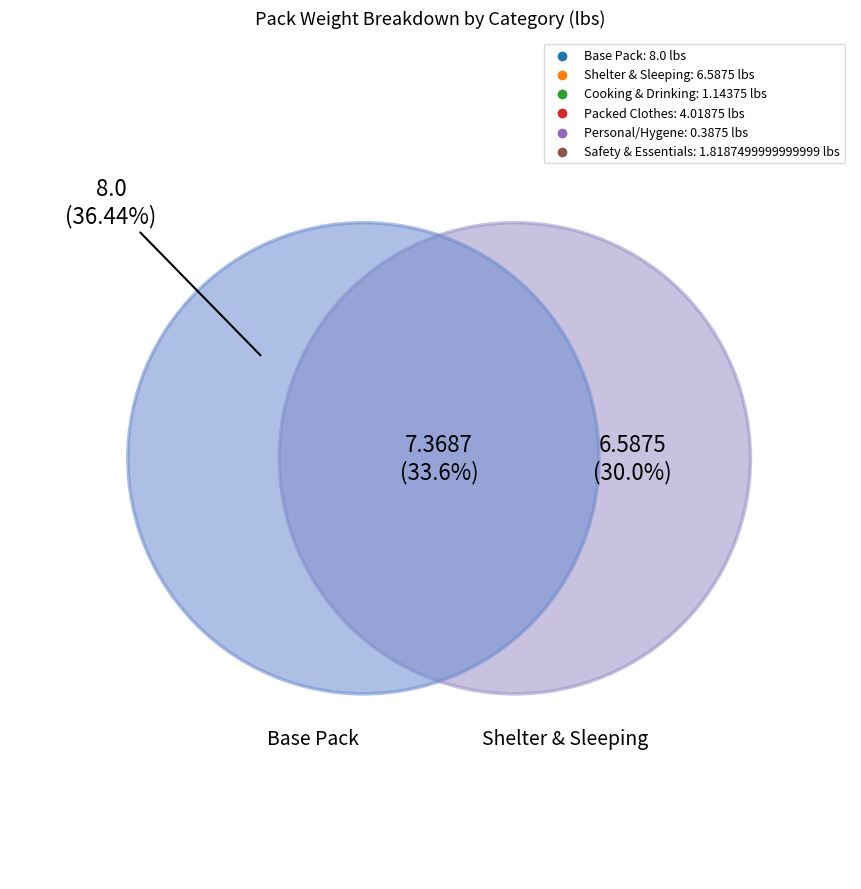

Which has a higher value, Packed Clothes or Personal/Hygene?

Packed Clothes